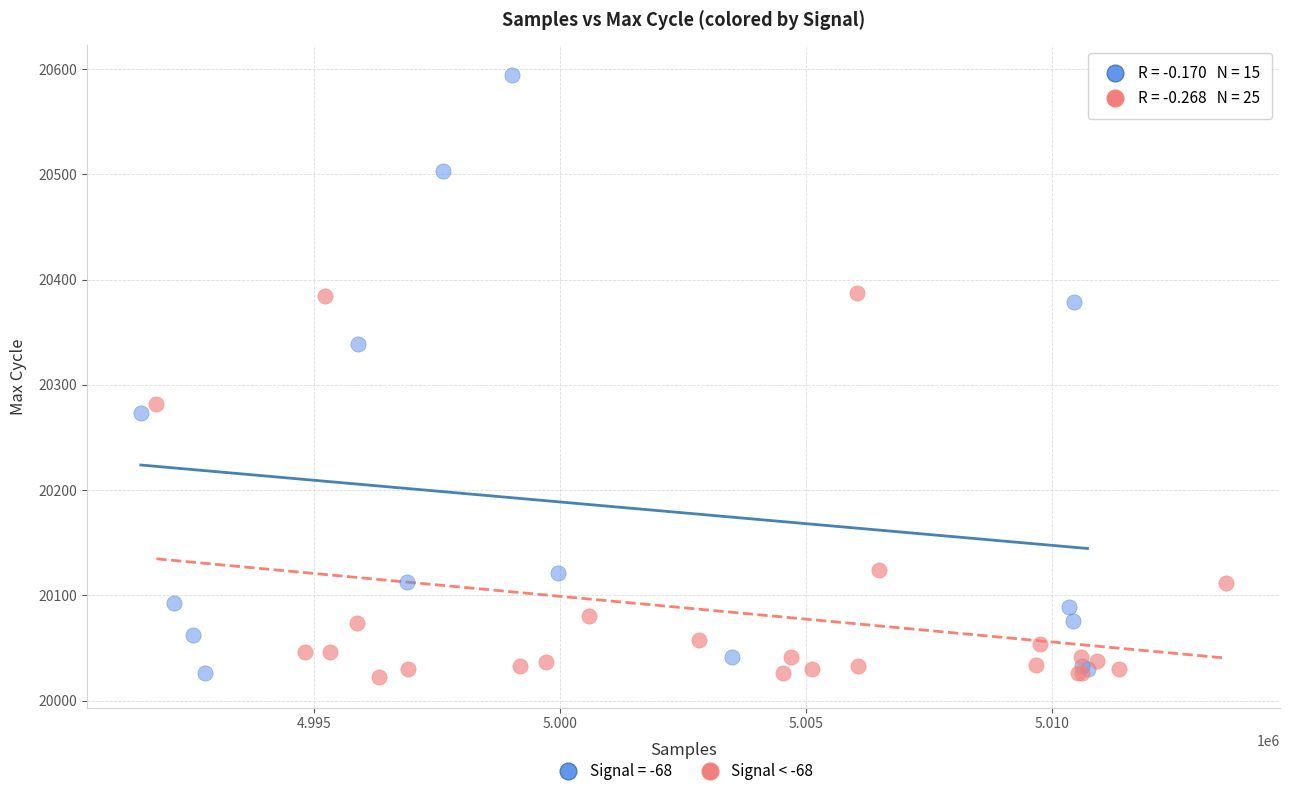

Which series has the largest Y range (max minus min)?

Signal = -68